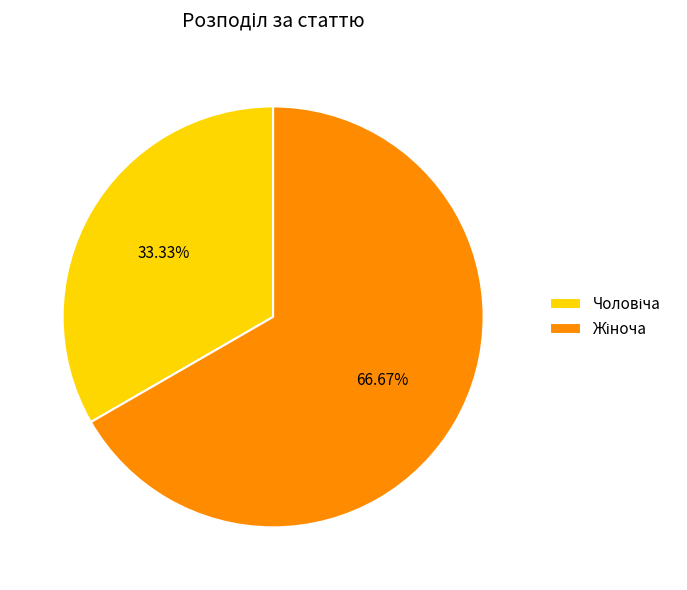

True or false: Чоловіча accounts for 33% of the total.

True